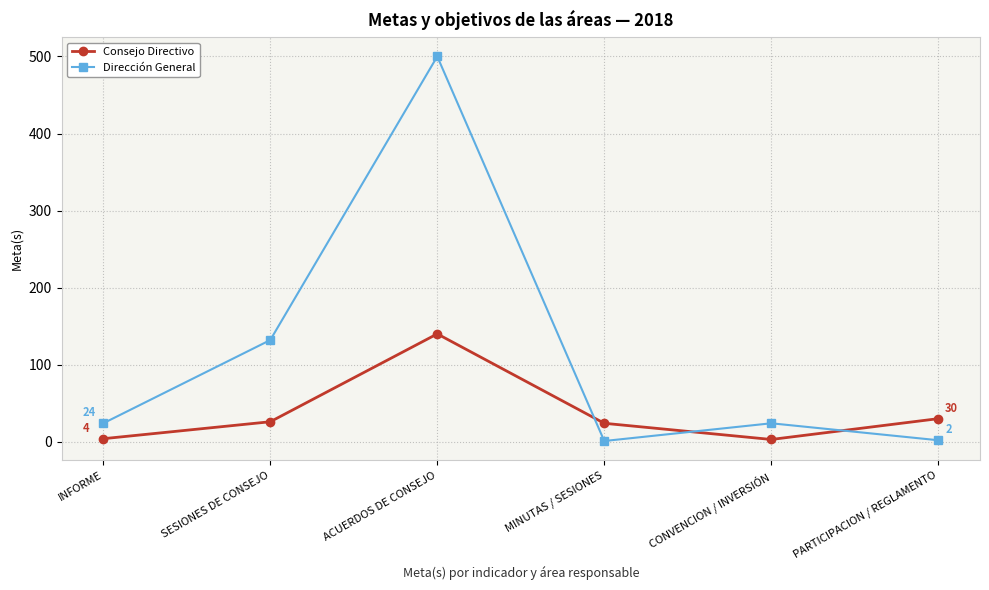

Rank the series at MINUTAS / SESIONES from lowest to highest value.

Dirección General, Consejo Directivo